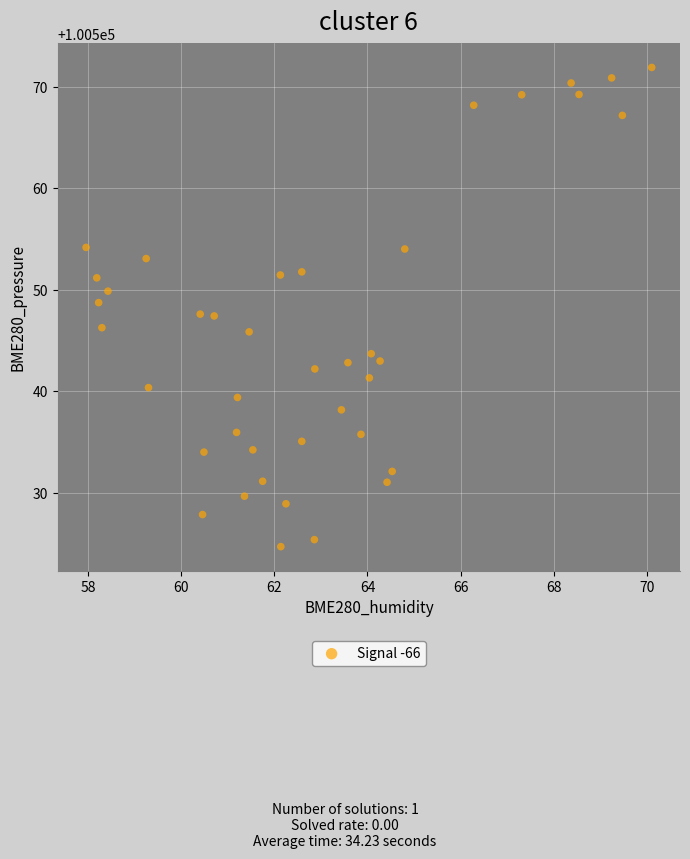

What is the range of X values (max minus min)?

12.1